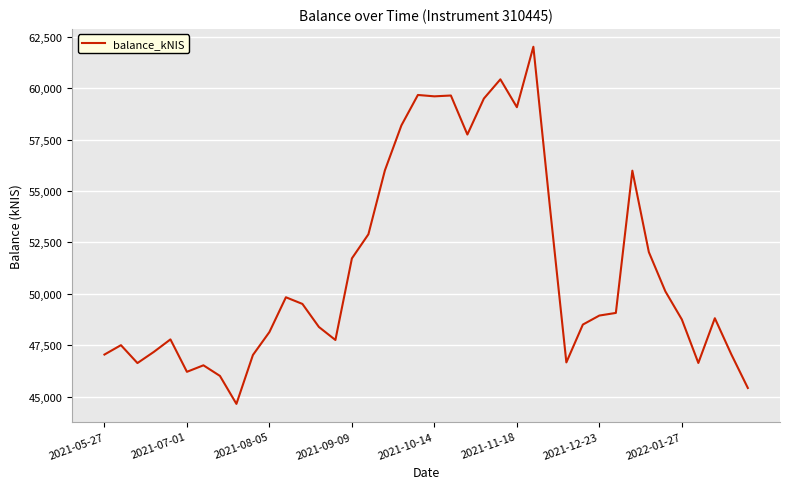

What is the difference between the maximum and minimum values?

17362.6